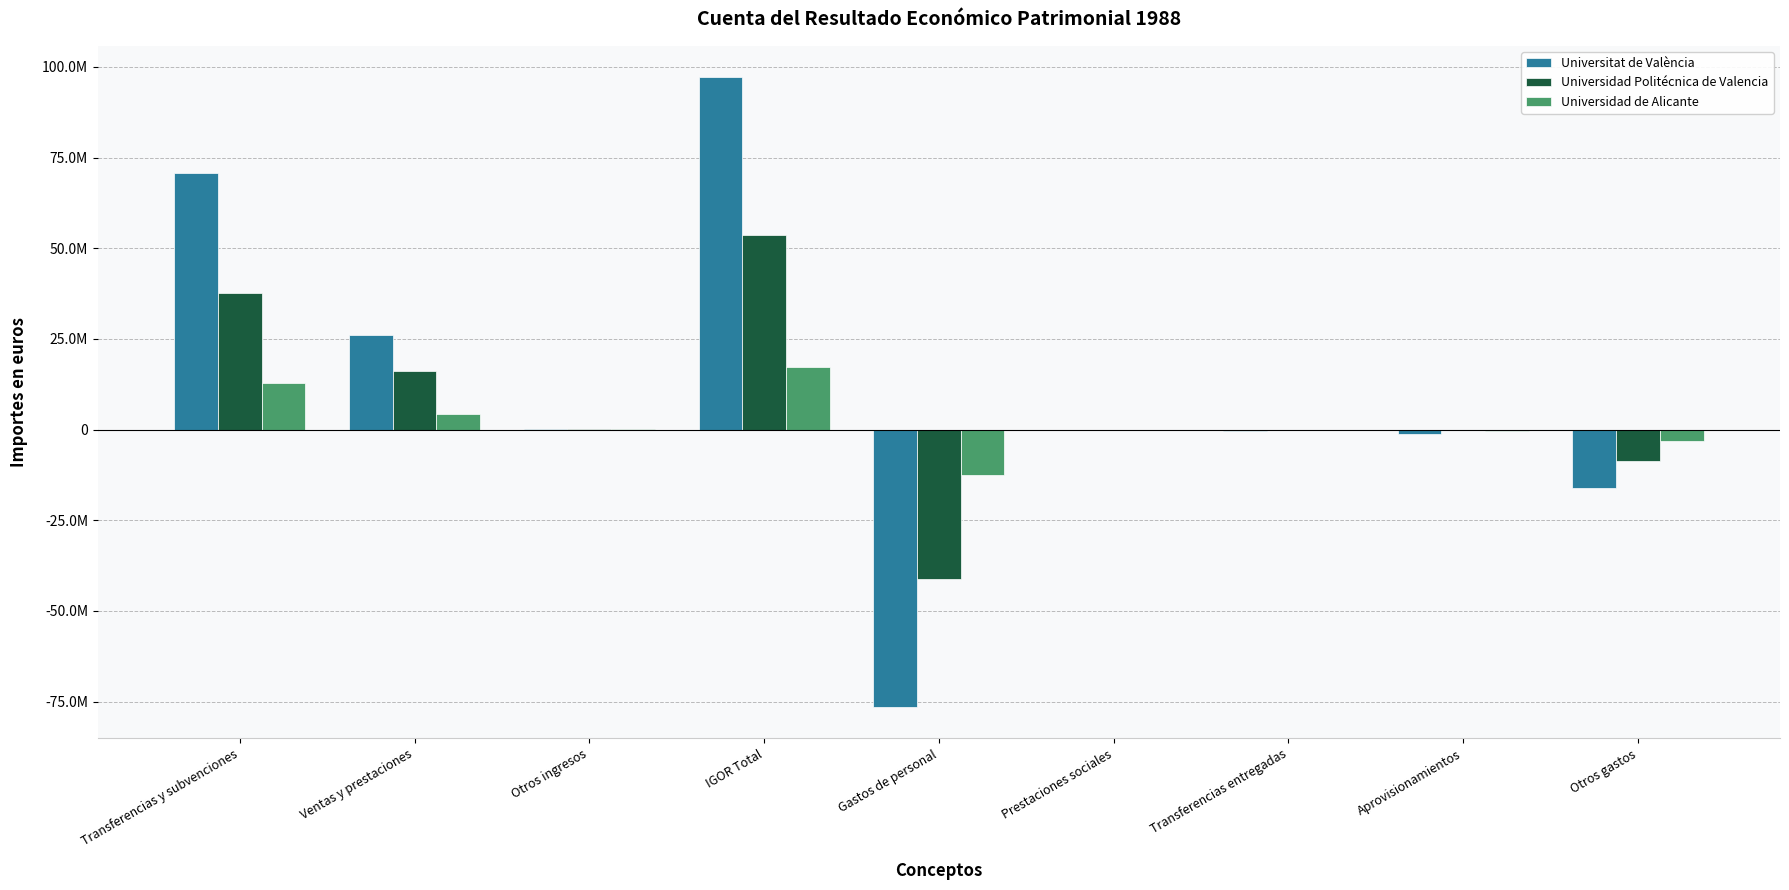

What is the sum of the Universidad de Alicante values at Otros ingresos and Otros gastos?

-3095537.1